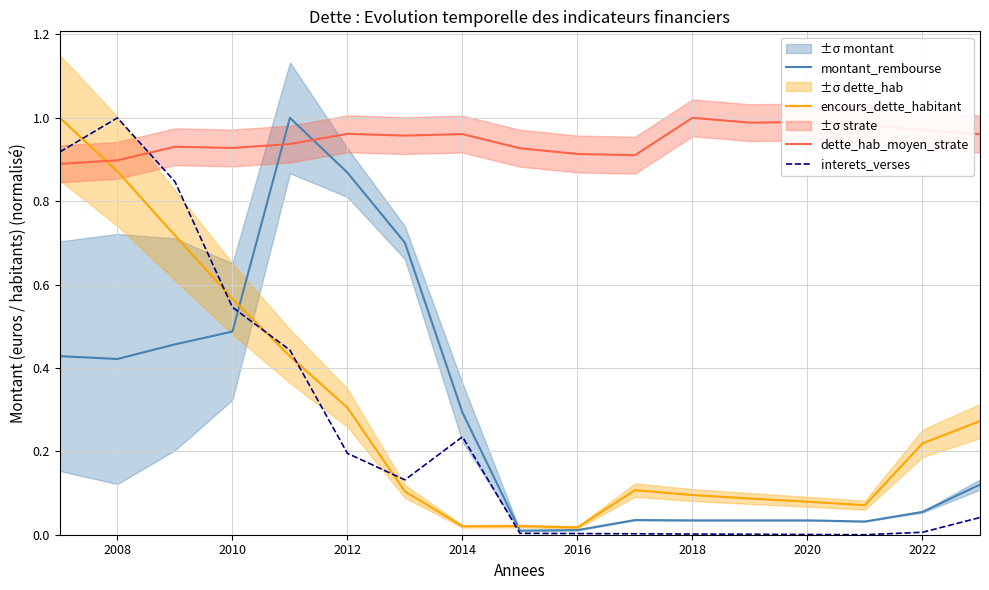

Is it true that interets_verses equals 1.0 at 2008?

True